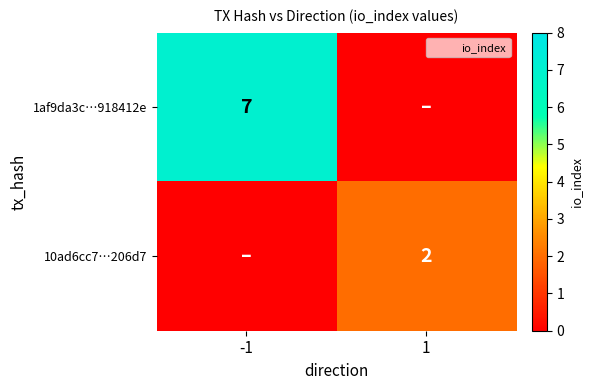

The 1af9da3c…918412e series shows 7 at -1. True or false?

True